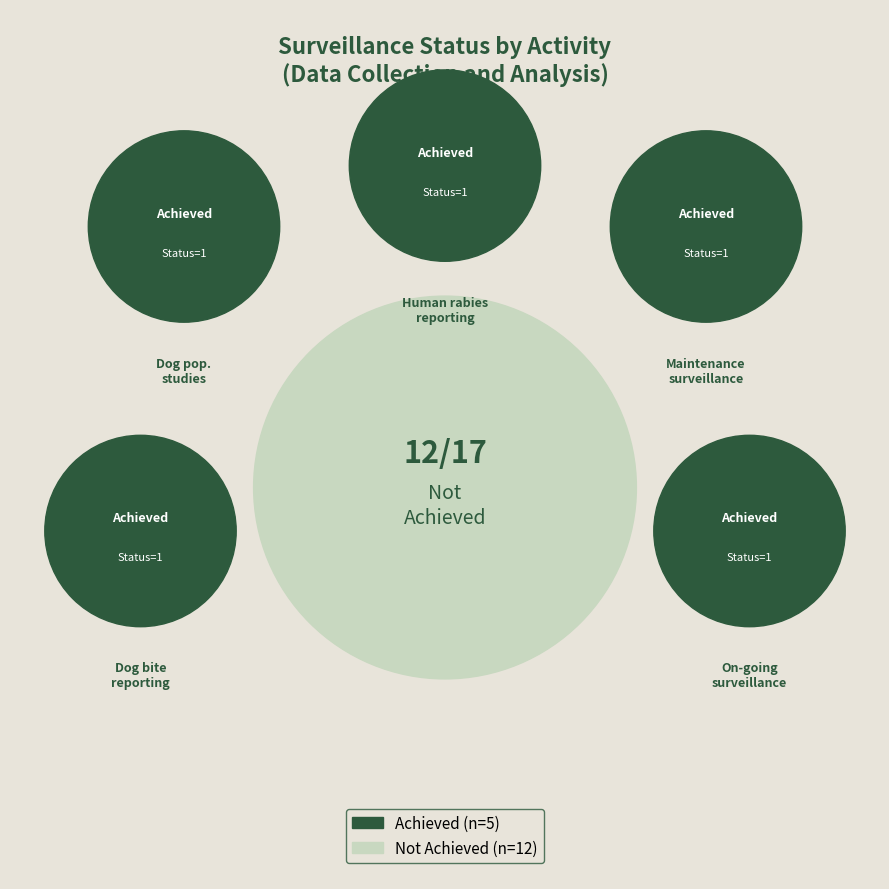

True or false: Establishment of linked surveillance accounts for 11% of the total.

False